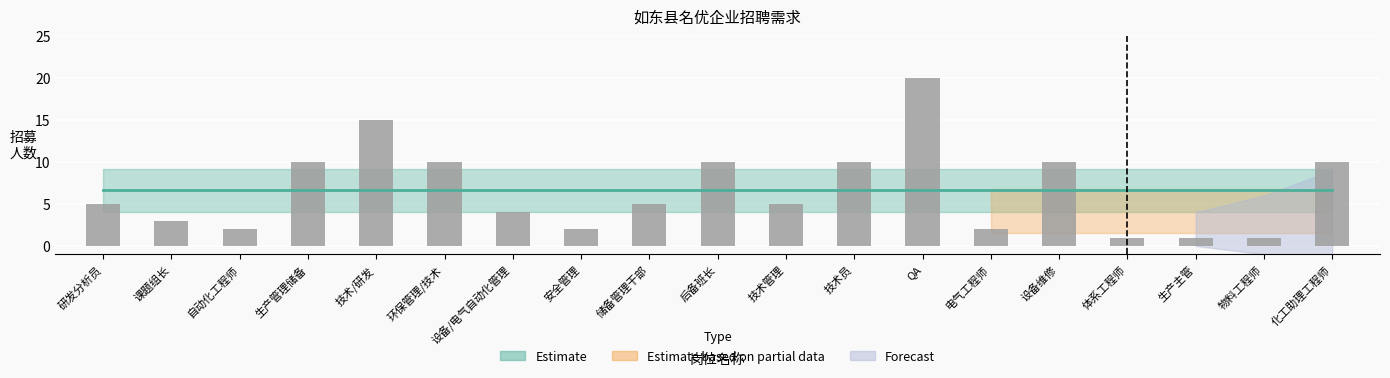

Are the bars grouped side by side (vs. stacked)?

No